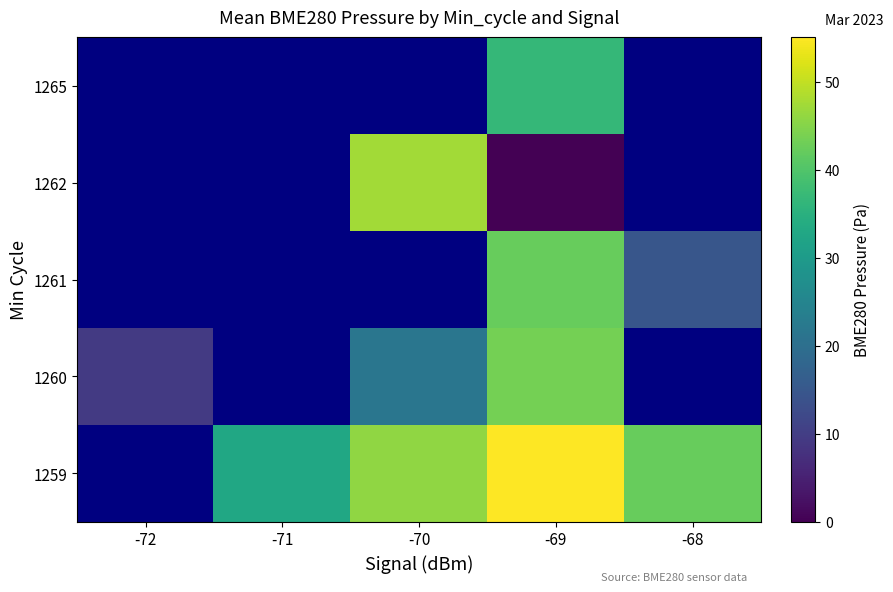

What is the maximum value shown in the chart?

55.0